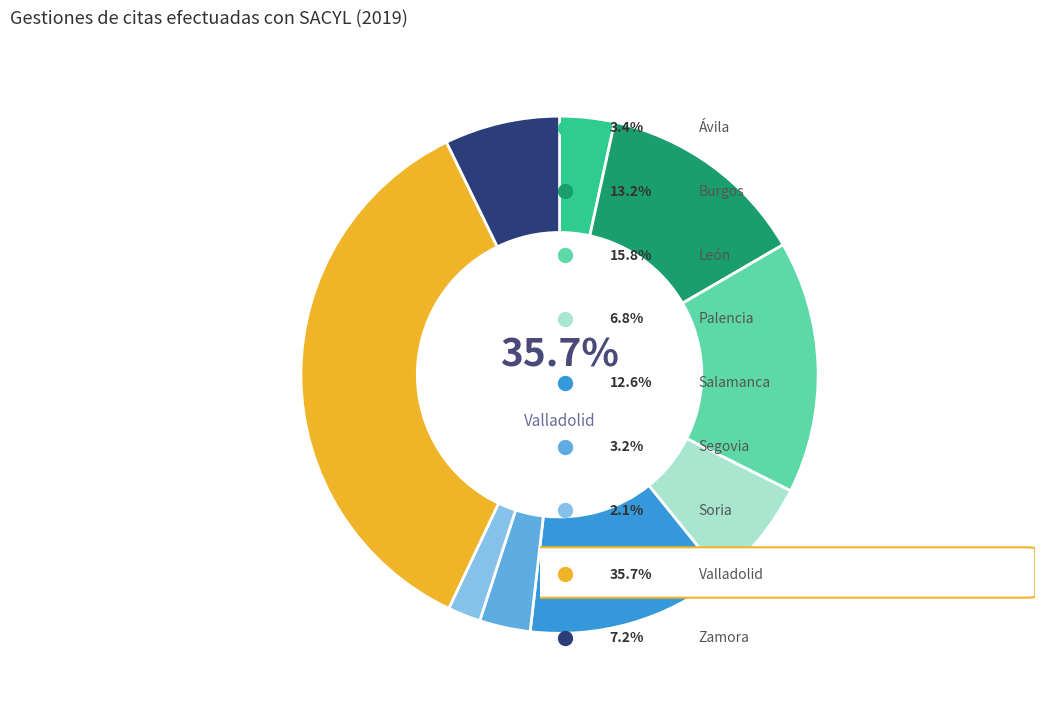

Count the number of slices in the pie.

9